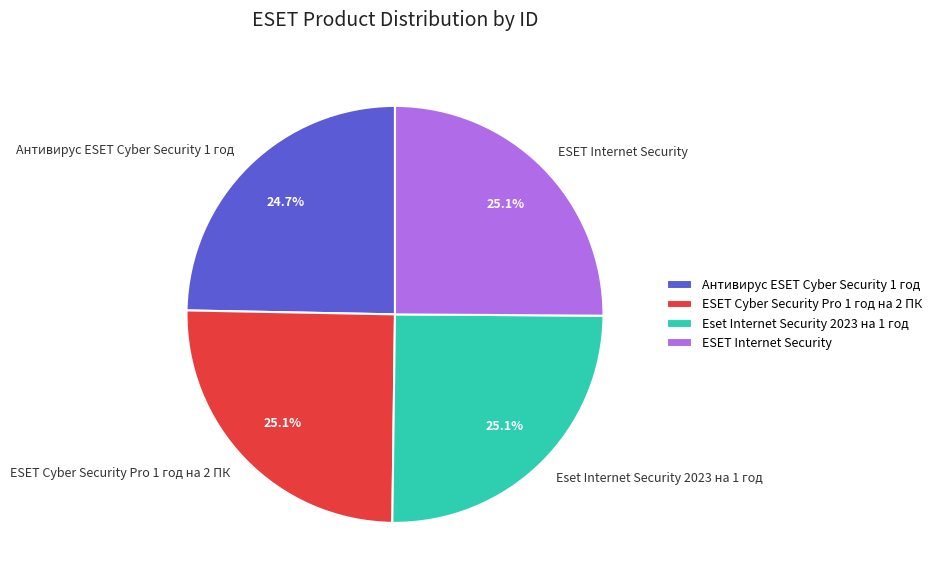

Approximately how many times larger is the value at Eset Internet Security 2023 на 1 год compared to ESET Cyber Security Pro 1 год на 2 ПК?

1.0